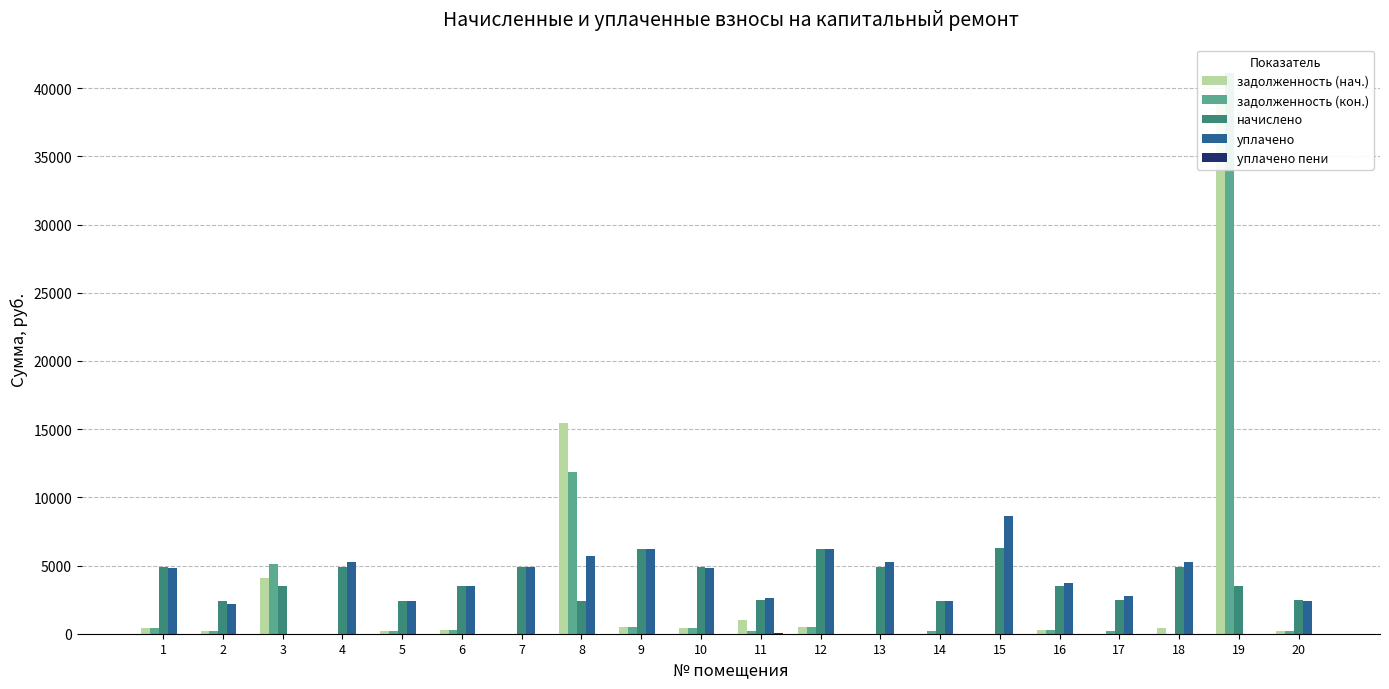

Reading left to right, extract all data points from this chart.

задолженность (нач.): 1=405.6	2=201.1	3=4116.4	4=0.0	5=201.8	6=293.7	7=0.0	8=15452.6	9=519.5	10=406.9	11=1030.5	12=519.5	13=0.0	14=0.0	15=0.0	16=293.0	17=0.0	18=406.3	19=39443.2	20=203.8
задолженность (кон.): 1=405.6	2=201.1	3=5096.3	4=0.0	5=201.8	6=293.7	7=0.0	8=11838.1	9=519.5	10=406.9	11=206.0	12=519.5	13=0.0	14=202.5	15=0.0	16=293.0	17=203.8	18=0.0	19=41151.9	20=203.8
начислено: 1=4867.1	2=2413.6	3=3516.5	4=4867.1	5=2421.6	6=3524.5	7=4891.1	8=2421.6	9=6233.8	10=4883.2	11=2437.6	12=6233.8	13=4907.0	14=2429.5	15=6257.8	16=3516.5	17=2445.6	18=4875.1	19=3508.4	20=2445.6
уплачено: 1=4825.7	2=2212.4	3=0.0	4=5231.3	5=2401.0	6=3494.5	7=4890.3	8=5702.4	9=6180.7	10=4841.6	11=2591.7	12=6180.7	13=5274.2	14=2408.8	15=8600.0	16=3749.7	17=2790.8	18=5239.9	19=0.0	20=2424.8
уплачено пени: 1=0.0	2=0.0	3=0.0	4=0.0	5=0.0	6=0.0	7=0.0	8=0.0	9=0.0	10=0.0	11=52.7	12=1.2	13=0.0	14=0.0	15=0.0	16=8.5	17=4.1	18=0.0	19=0.0	20=0.0